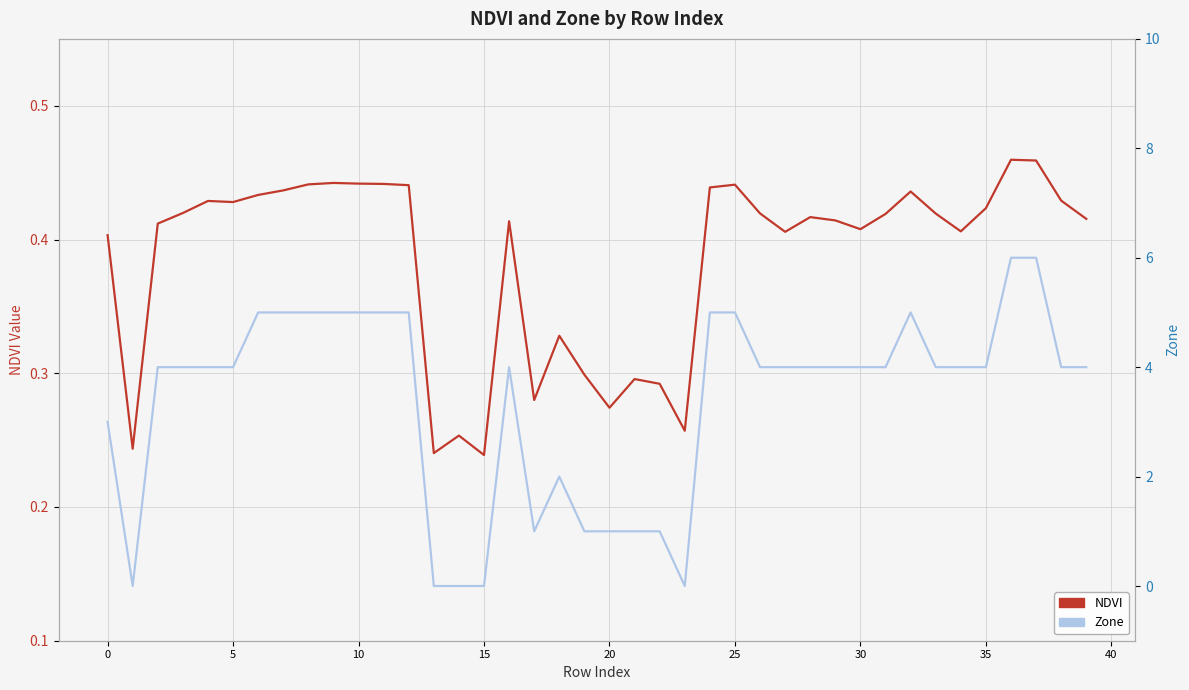

At which category does Zone reach its first local peak?

16